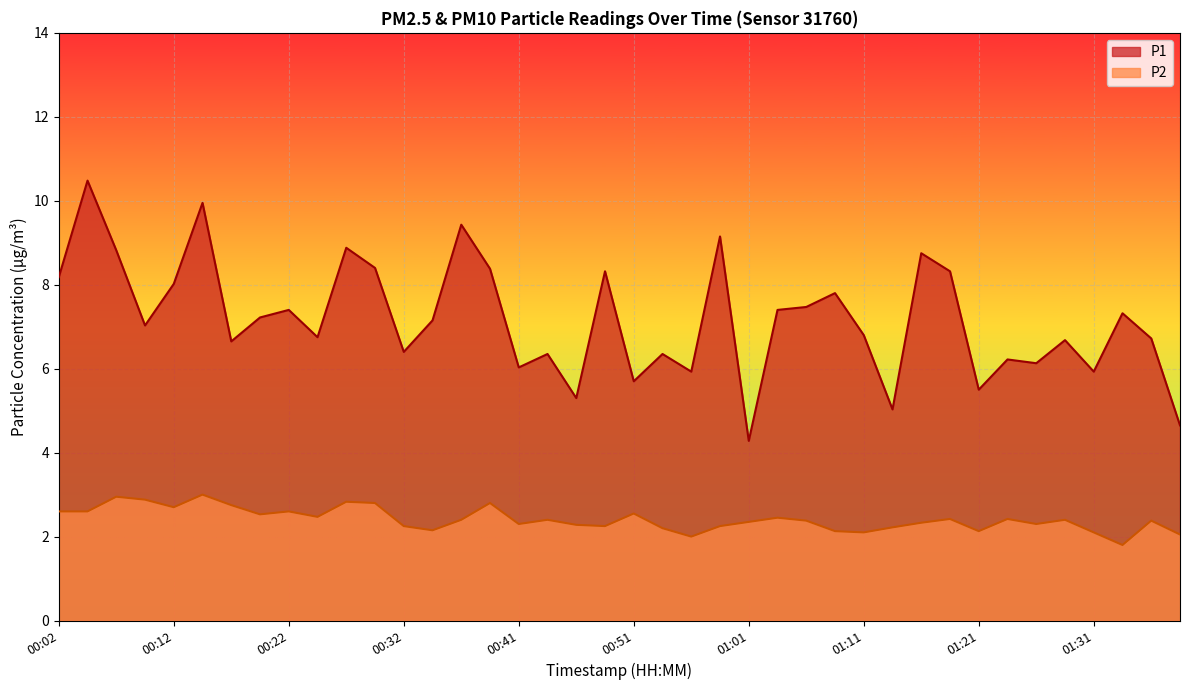

Between 00:27 and 01:31, which series saw the biggest shift?

P1